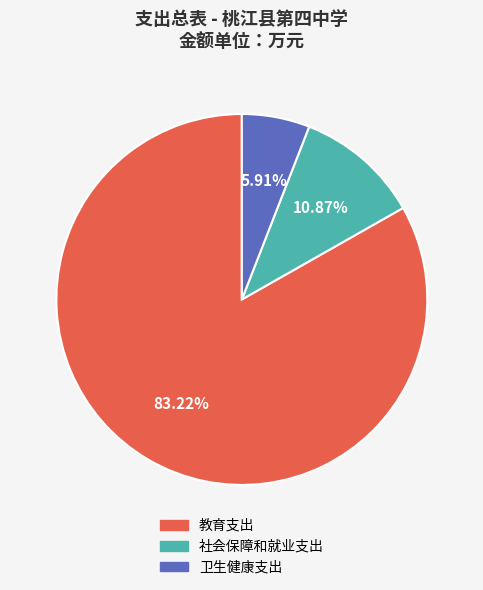

What is the total percentage of 社会保障和就业支出 and 卫生健康支出?

16.8%